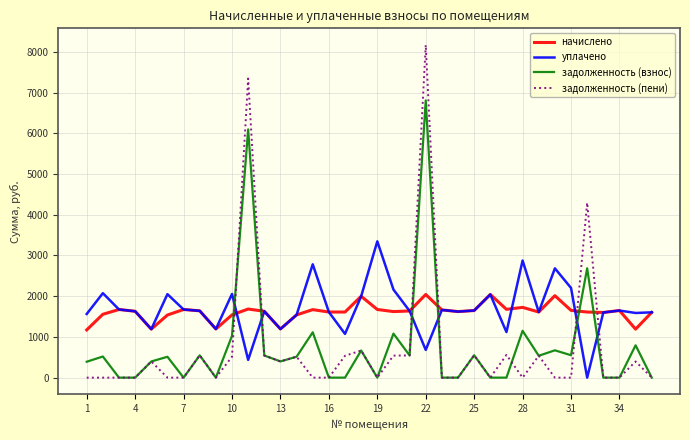

What is the difference between the maximum and second lowest values in the начислено series?

851.7